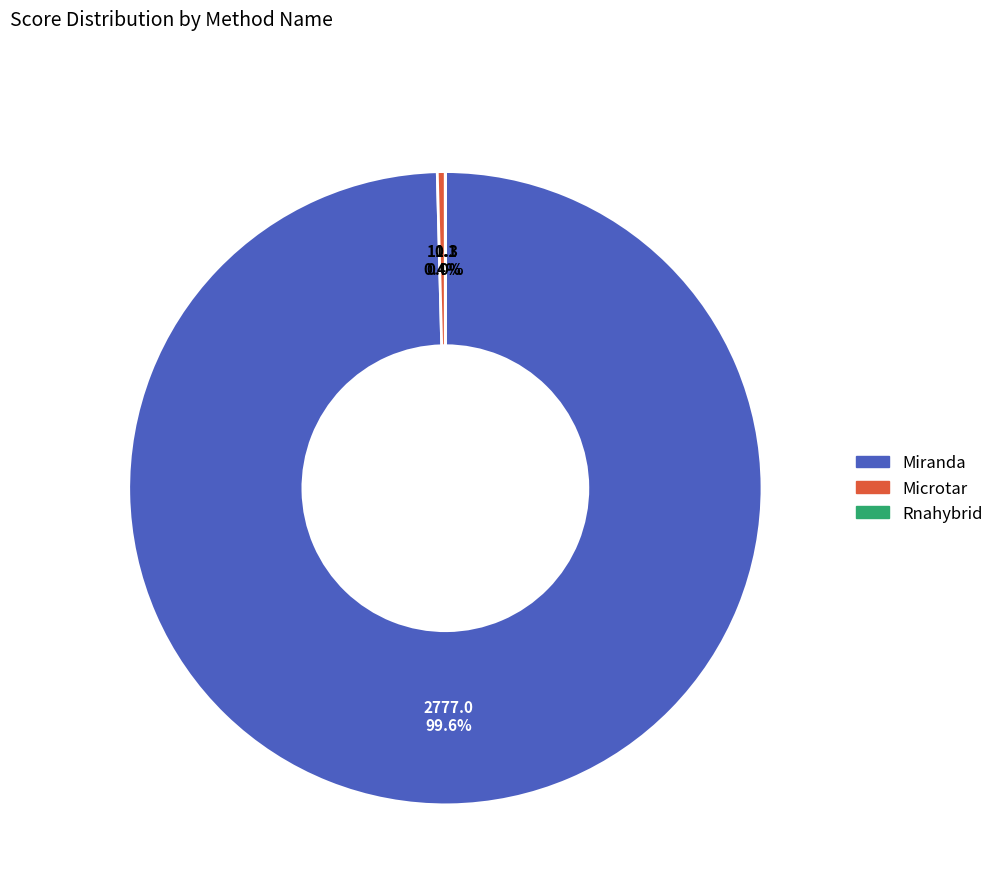

Is there any slice that represents more than half of the pie?

Yes